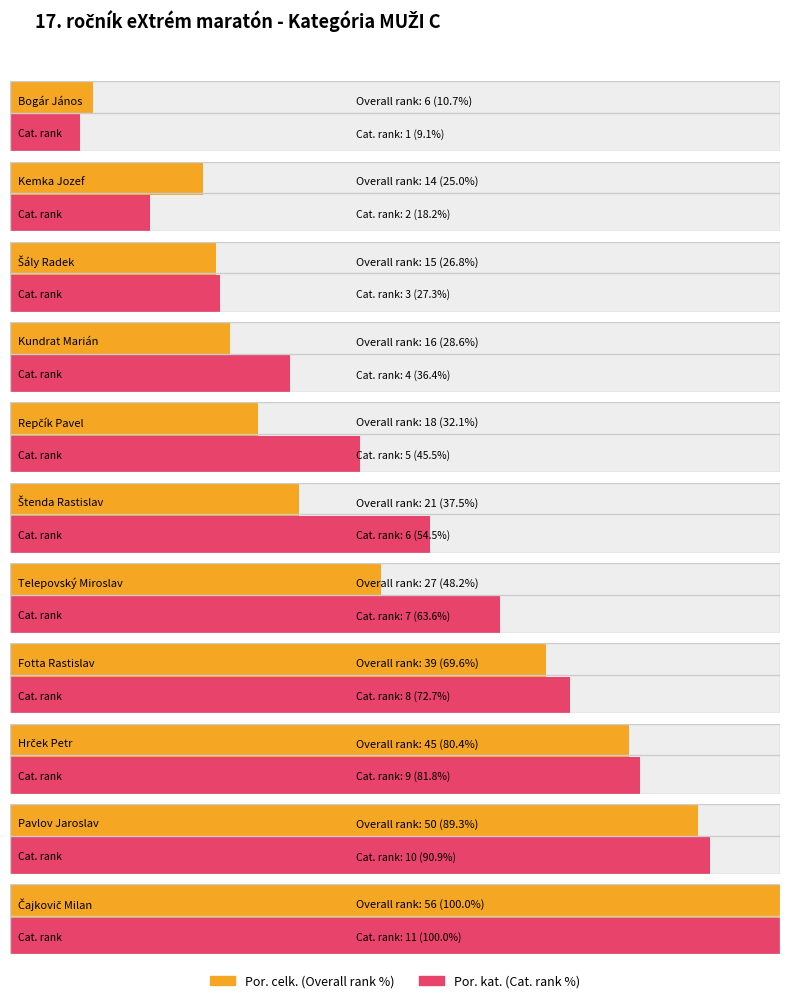

What position from the left is Štenda Rastislav?

6